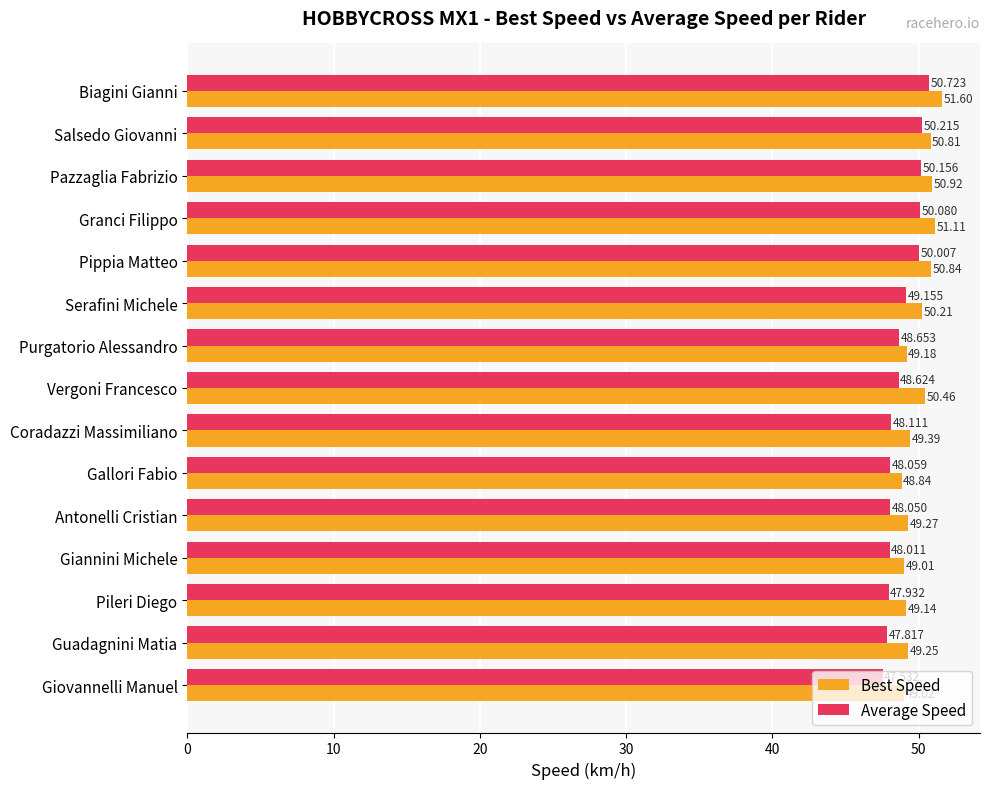

Which category has the lowest value across all series?

Giovannelli Manuel